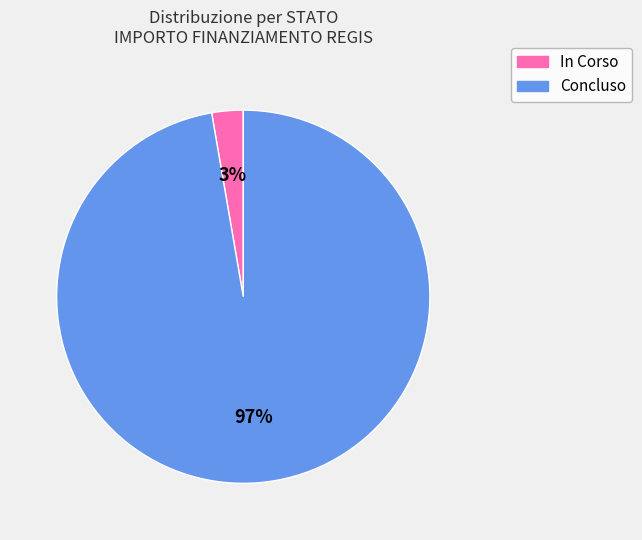

To the nearest percent, what is the average slice percentage?

50%